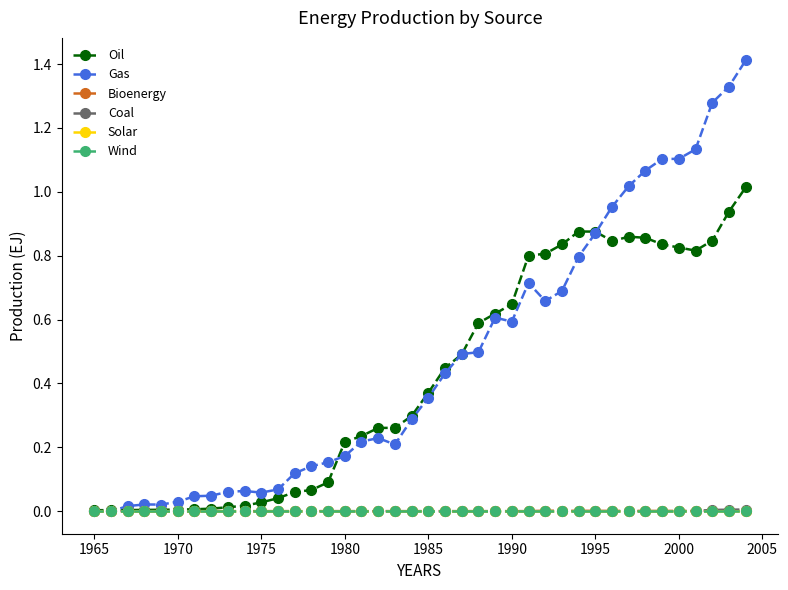

Reading left to right, extract all data points from this chart.

Oil: 0.0	0.0	0.0	0.0	0.0	0.0	0.0	0.0	0.0	0.0	0.0	0.0	0.1	0.1	0.1	0.2	0.2	0.3	0.3	0.3	0.4	0.4	0.5	0.6	0.6	0.6	0.8	0.8	0.8	0.9	0.9	0.8	0.9	0.9	0.8	0.8	0.8	0.8	0.9	1.0
Gas: 0.0	0.0	0.0	0.0	0.0	0.0	0.0	0.0	0.1	0.1	0.1	0.1	0.1	0.1	0.2	0.2	0.2	0.2	0.2	0.3	0.4	0.4	0.5	0.5	0.6	0.6	0.7	0.7	0.7	0.8	0.9	1.0	1.0	1.1	1.1	1.1	1.1	1.3	1.3	1.4
Bioenergy: 0.0	0.0	0.0	0.0	0.0	0.0	0.0	0.0	0.0	0.0	0.0	0.0	0.0	0.0	0.0	0.0	0.0	0.0	0.0	0.0	0.0	0.0	0.0	0.0	0.0	0.0	0.0	0.0	0.0	0.0	0.0	0.0	0.0	0.0	0.0	0.0	0.0	0.0	0.0	0.0
Coal: 0.0	0.0	0.0	0.0	0.0	0.0	0.0	0.0	0.0	0.0	0.0	0.0	0.0	0.0	0.0	0.0	0.0	0.0	0.0	0.0	0.0	0.0	0.0	0.0	0.0	0.0	0.0	0.0	0.0	0.0	0.0	0.0	0.0	0.0	0.0	0.0	0.0	0.0	0.0	0.0
Solar: 0.0	0.0	0.0	0.0	0.0	0.0	0.0	0.0	0.0	0.0	0.0	0.0	0.0	0.0	0.0	0.0	0.0	0.0	0.0	0.0	0.0	0.0	0.0	0.0	0.0	0.0	0.0	0.0	0.0	0.0	0.0	0.0	0.0	0.0	0.0	0.0	0.0	0.0	0.0	0.0
Wind: 0.0	0.0	0.0	0.0	0.0	0.0	0.0	0.0	0.0	0.0	0.0	0.0	0.0	0.0	0.0	0.0	0.0	0.0	0.0	0.0	0.0	0.0	0.0	0.0	0.0	0.0	0.0	0.0	0.0	0.0	0.0	0.0	0.0	0.0	0.0	0.0	0.0	0.0	0.0	0.0